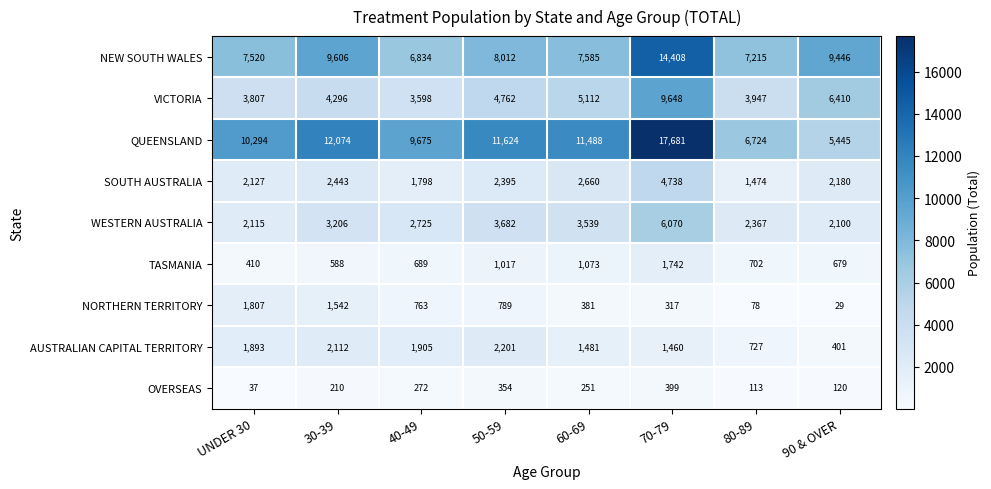

True or false: OVERSEAS has a value of 210 at 30-39.

True